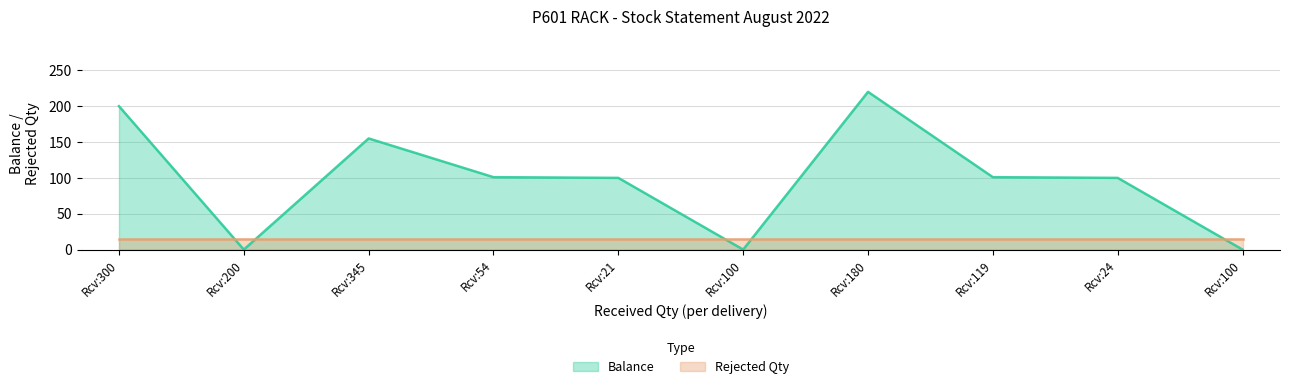

What is the ratio of the value at Rcv:24 to the value at Rcv:180?

0.5